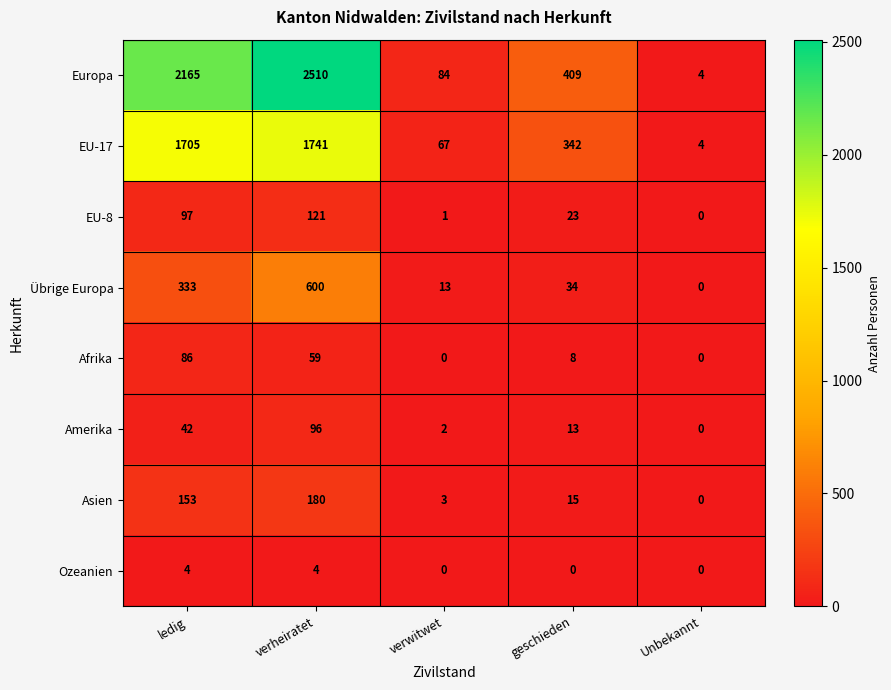

Where does the Amerika series first go above 13?

ledig